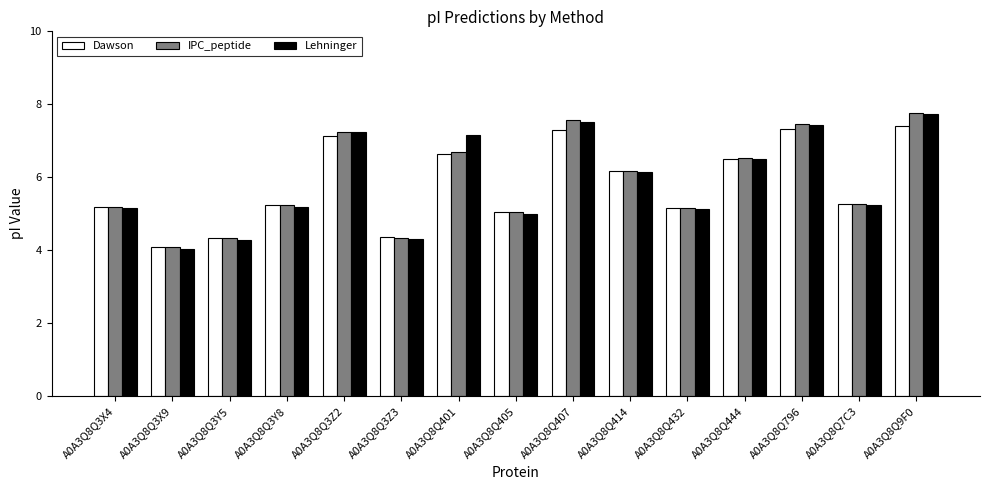

What is the sum of all Lehninger values?

88.0